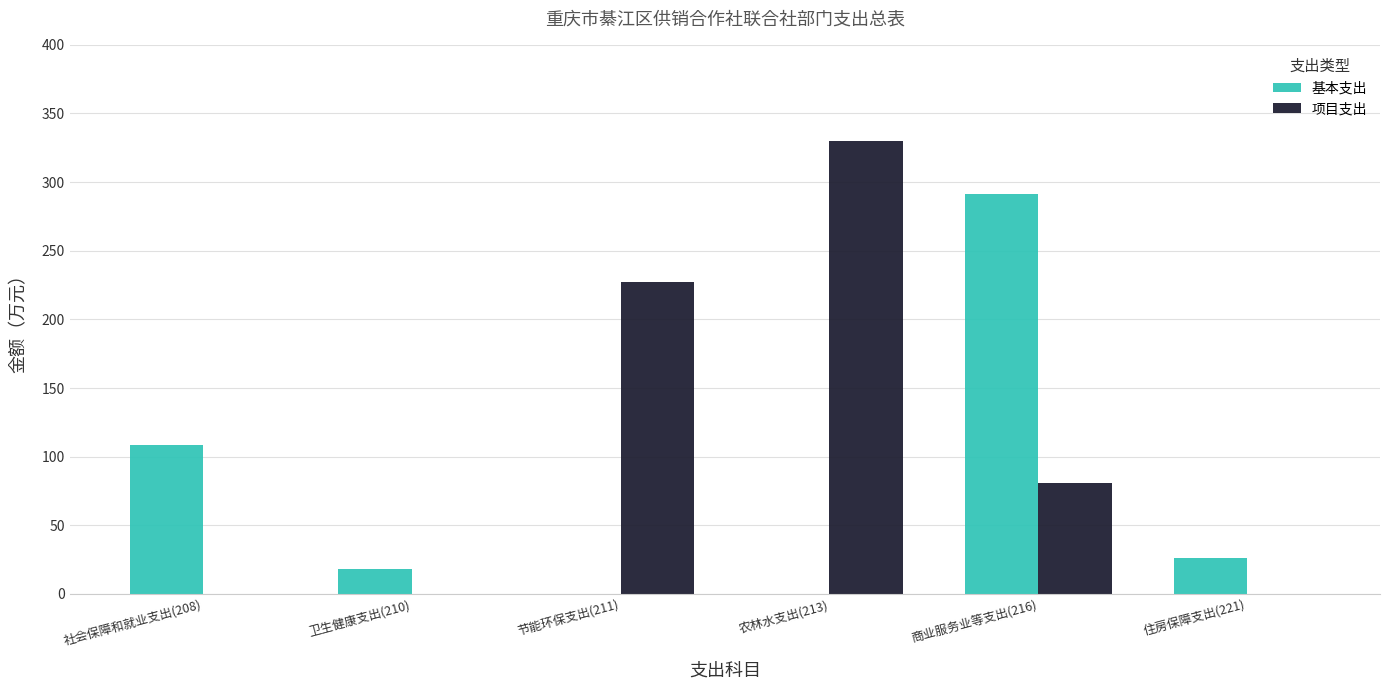

How many series are shown in this chart?

2